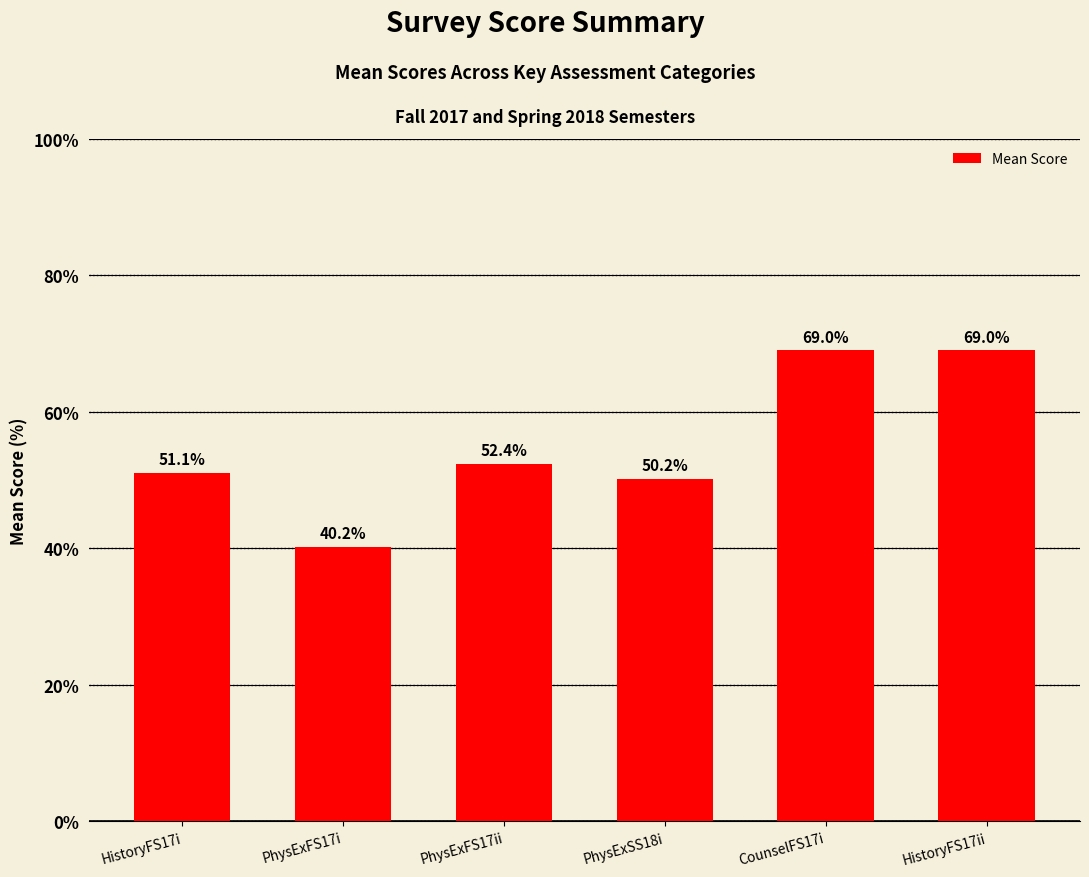

What is the smallest value displayed?

40.2